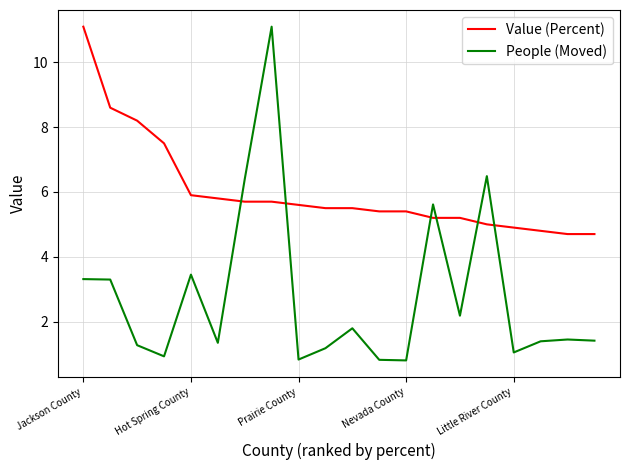

Rank the series by their average value, from highest to lowest.

Value (Percent), People (Moved)